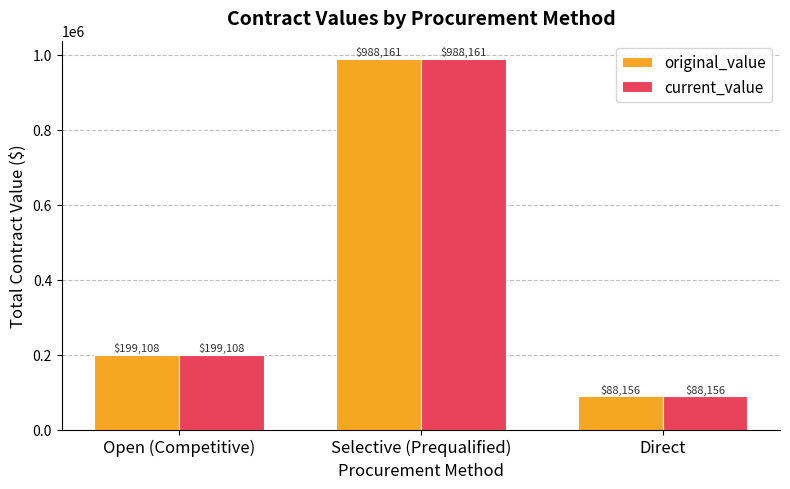

How many bars are there in total?

6